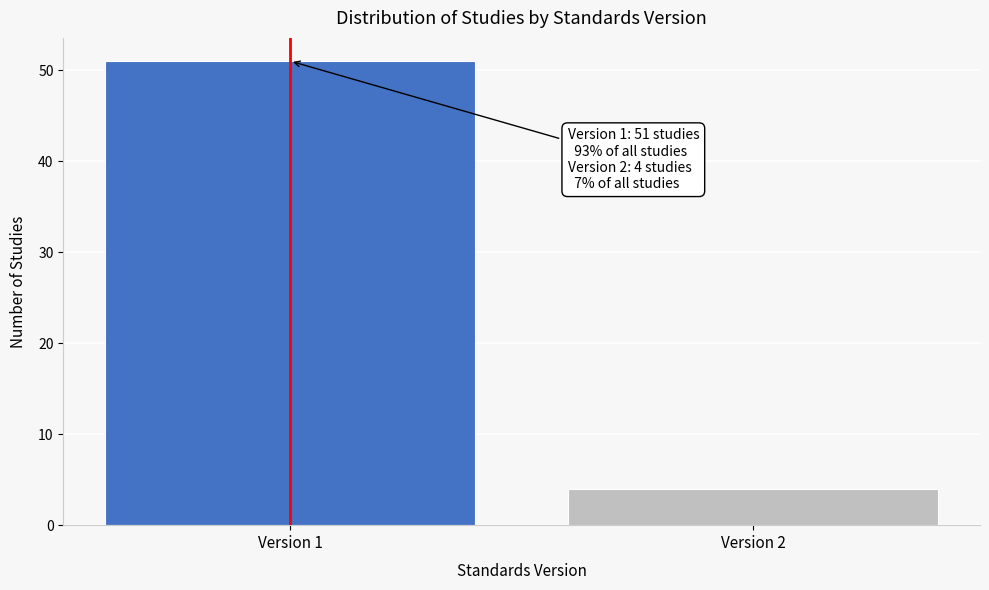

Reading left to right, what are all the values shown in this chart?

51	4